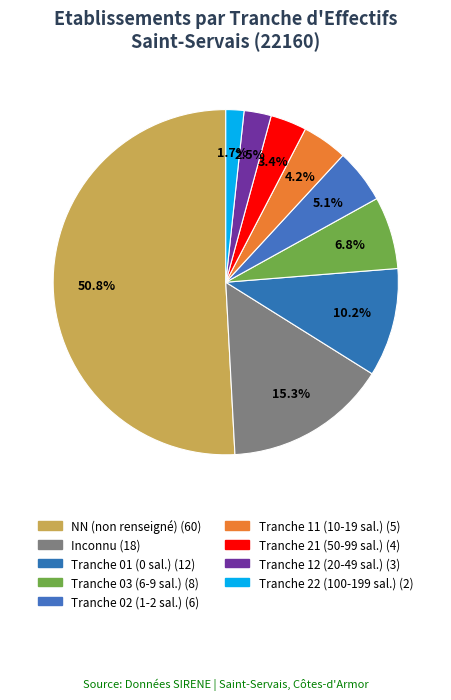

What is the majority slice?

NN